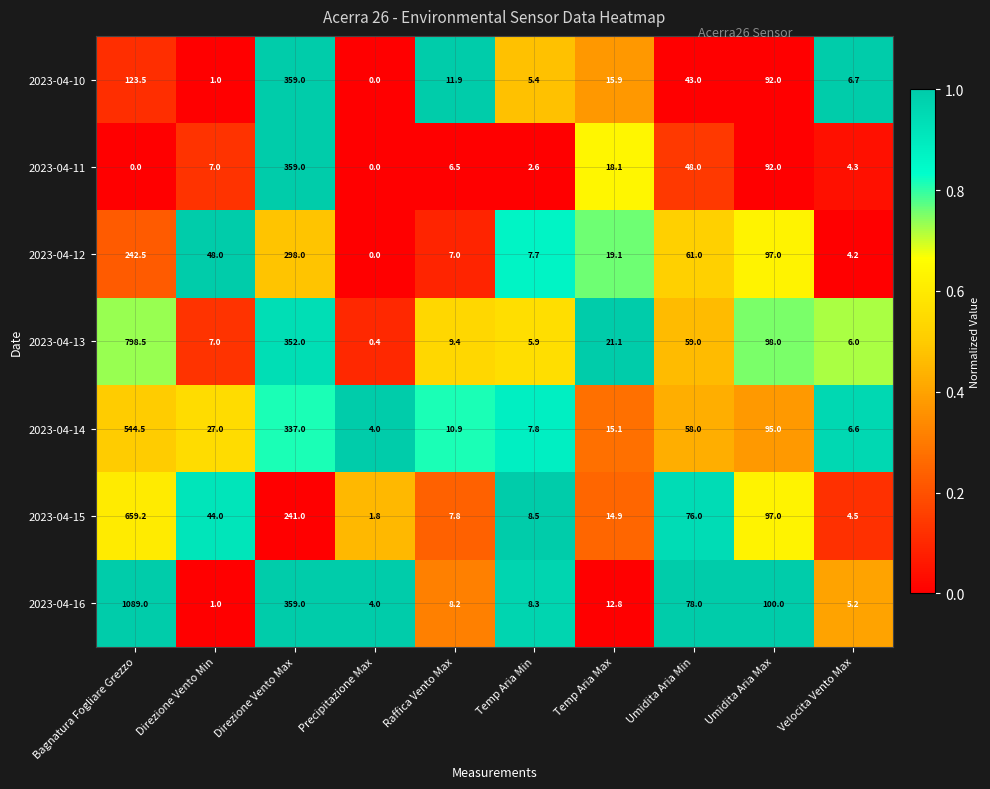

What is the difference between the second highest and minimum values in the 2023-04-16 series?

358.0